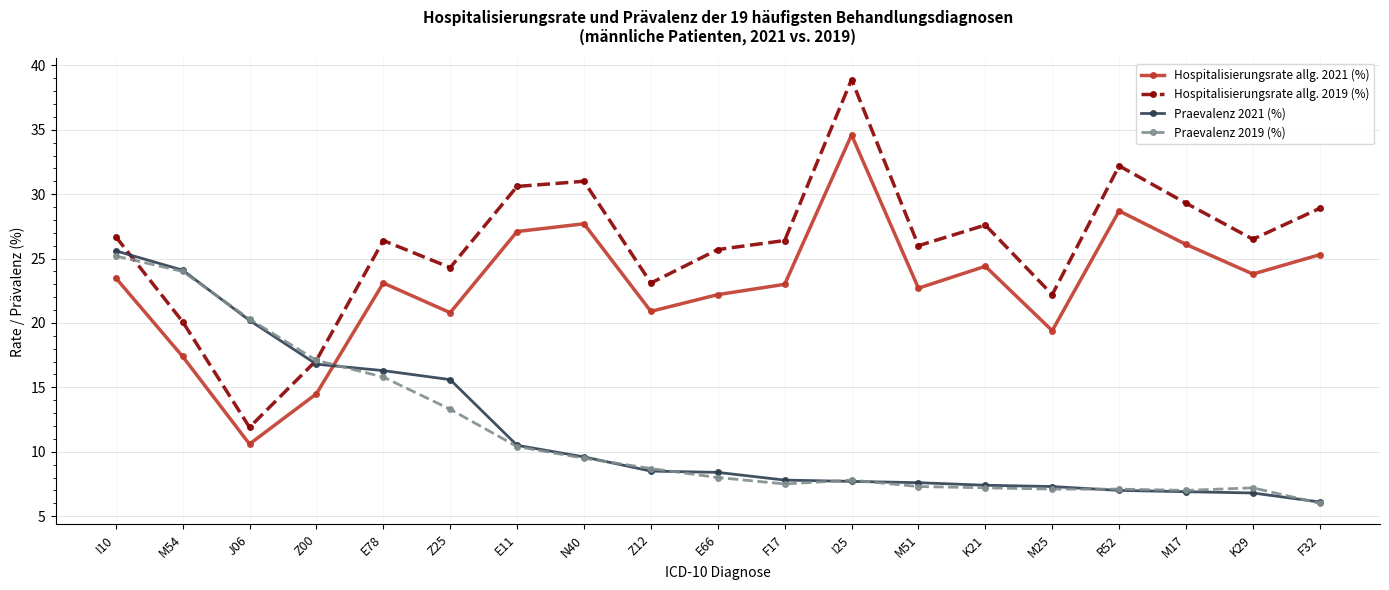

What is the label of the 18th point from the left?

K29